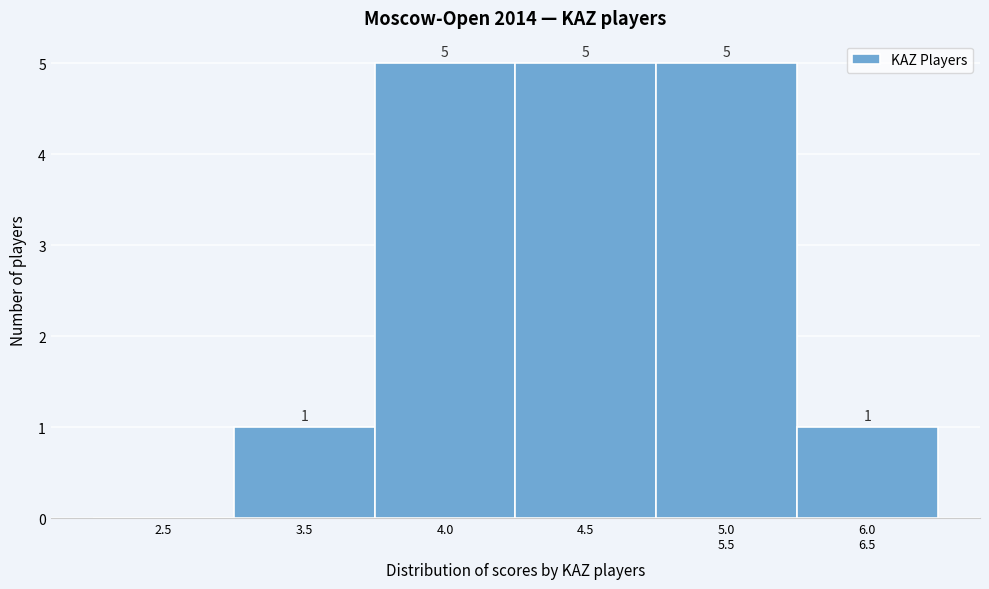

How many values are between 1 and 5?

5